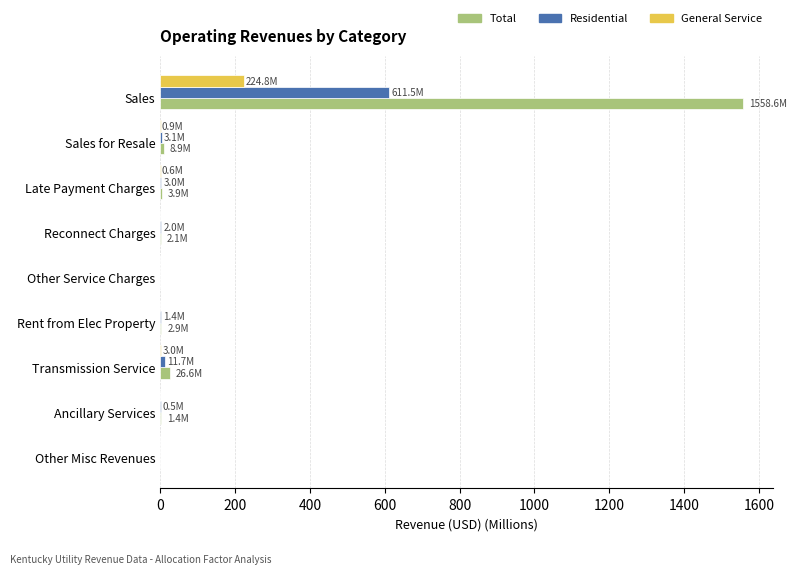

Which category has the highest value in the Residential series?

Sales